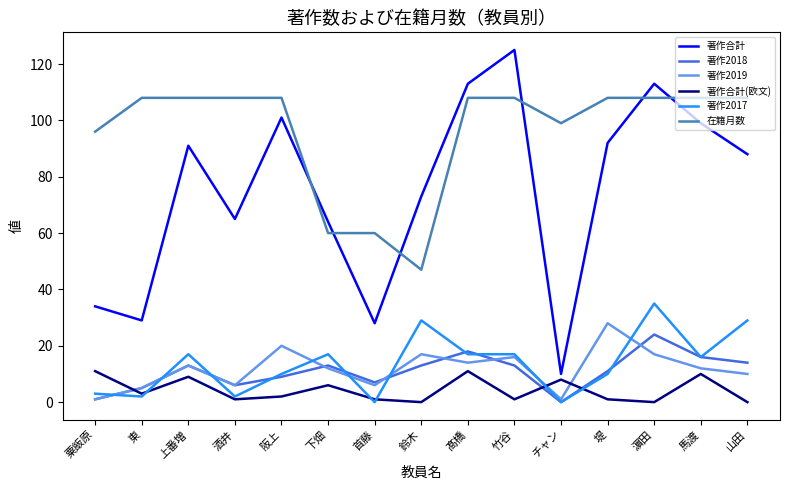

Is the value of 著作2018 at 鈴木 greater than the value of 在籍月数 at 下畑?

No